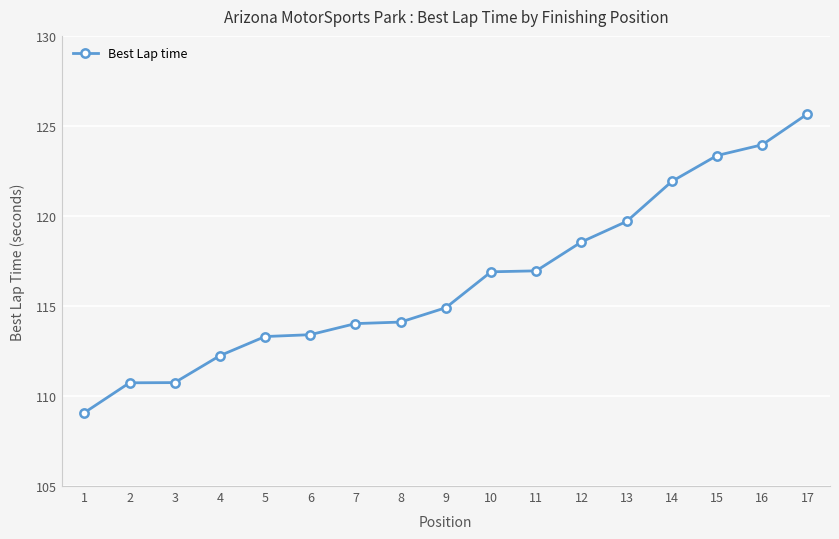

The value at 10 is 199.6. True or false?

False